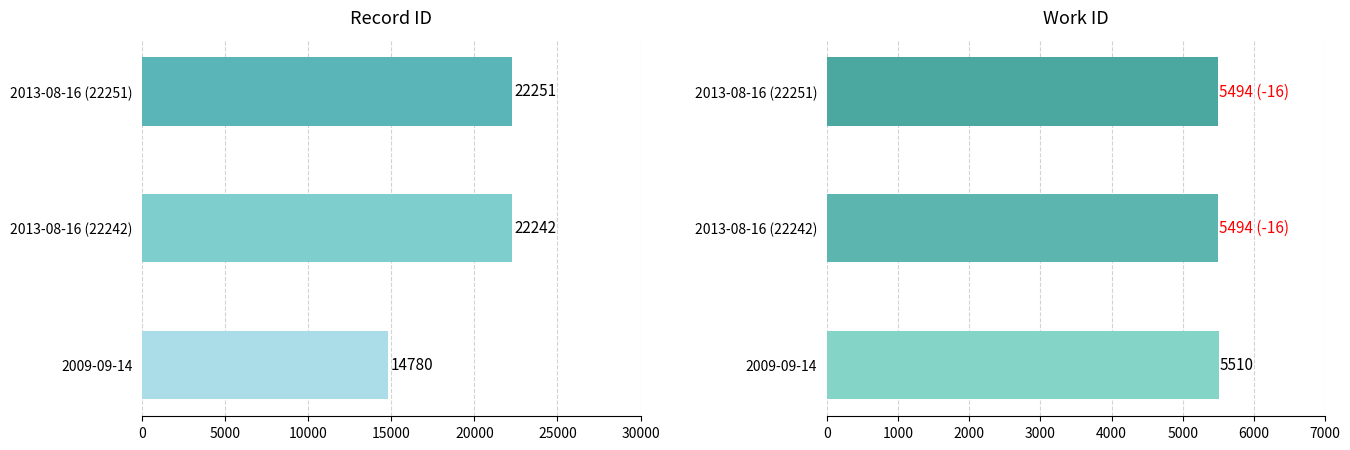

Reading right to left, transcribe all the data shown in this chart.

id: 22251	22242	14780
work_id: 5494	5494	5510